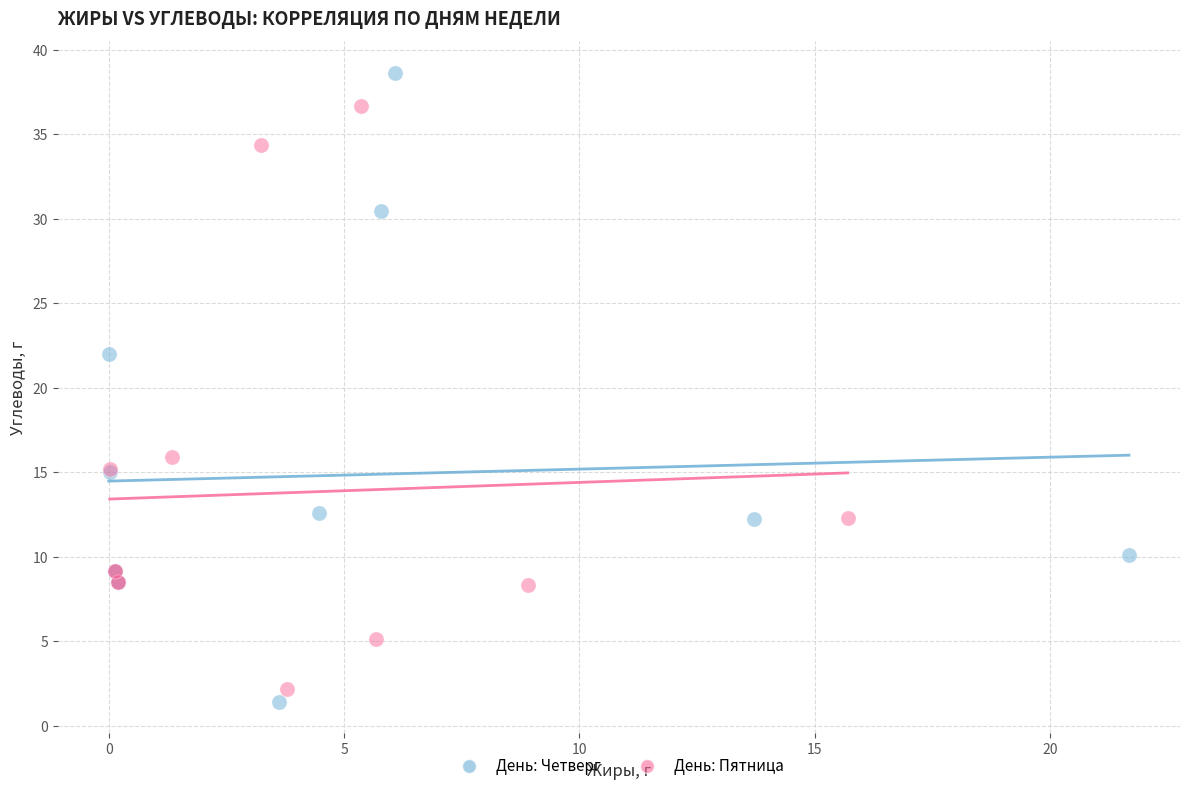

What are all the series names shown in the legend?

День: Четверг, День: Пятница